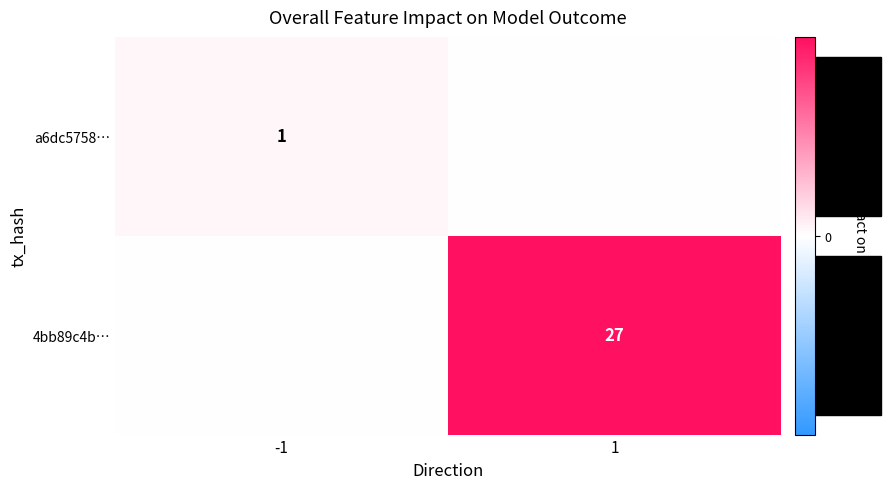

Is the value of 4bb89c4b… at 1 greater than the value of a6dc5758… at -1?

Yes